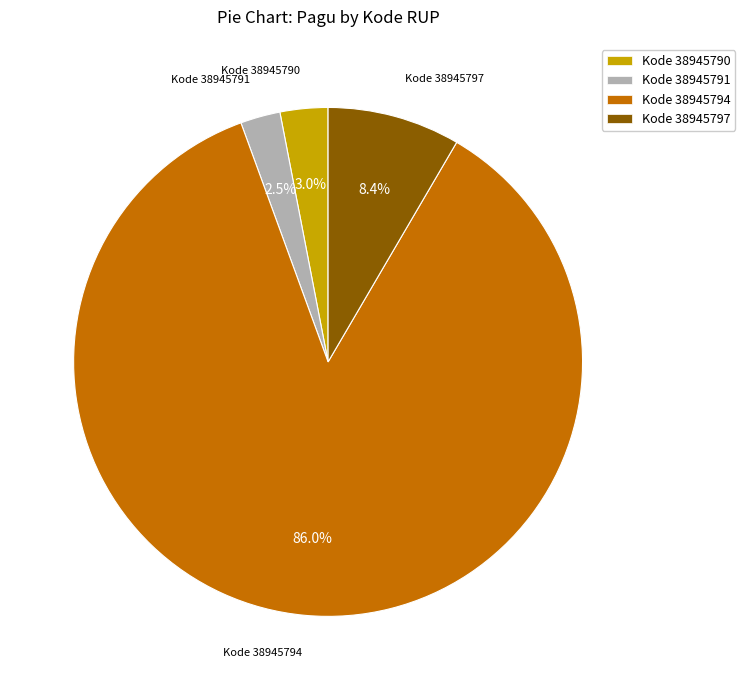

Approximately how many times larger is the value at Kode 38945790 compared to Kode 38945791?

1.2